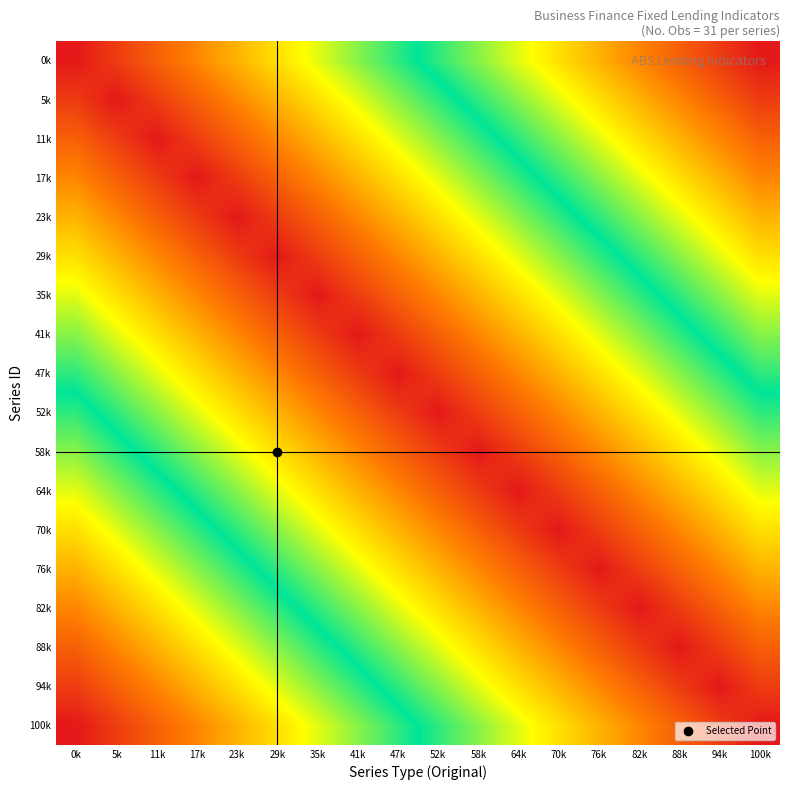

Reading left to right, what are all the values shown in this chart?

0k: 0k=0.0	5k=0.1	11k=0.1	17k=0.2	23k=0.2	29k=0.3	35k=0.4	41k=0.4	47k=0.5	52k=0.5	58k=0.6	64k=0.6	70k=0.7	76k=0.8	82k=0.8	88k=0.9	94k=0.9	100k=1.0
5k: 0k=0.1	5k=0.0	11k=0.1	17k=0.1	23k=0.2	29k=0.2	35k=0.3	41k=0.4	47k=0.4	52k=0.5	58k=0.5	64k=0.6	70k=0.6	76k=0.7	82k=0.8	88k=0.8	94k=0.9	100k=0.9
11k: 0k=0.1	5k=0.1	11k=0.0	17k=0.1	23k=0.1	29k=0.2	35k=0.2	41k=0.3	47k=0.4	52k=0.4	58k=0.5	64k=0.5	70k=0.6	76k=0.6	82k=0.7	88k=0.8	94k=0.8	100k=0.9
17k: 0k=0.2	5k=0.1	11k=0.1	17k=0.0	23k=0.1	29k=0.1	35k=0.2	41k=0.2	47k=0.3	52k=0.4	58k=0.4	64k=0.5	70k=0.5	76k=0.6	82k=0.6	88k=0.7	94k=0.8	100k=0.8
23k: 0k=0.2	5k=0.2	11k=0.1	17k=0.1	23k=0.0	29k=0.1	35k=0.1	41k=0.2	47k=0.2	52k=0.3	58k=0.4	64k=0.4	70k=0.5	76k=0.5	82k=0.6	88k=0.6	94k=0.7	100k=0.8
29k: 0k=0.3	5k=0.2	11k=0.2	17k=0.1	23k=0.1	29k=0.0	35k=0.1	41k=0.1	47k=0.2	52k=0.2	58k=0.3	64k=0.4	70k=0.4	76k=0.5	82k=0.5	88k=0.6	94k=0.6	100k=0.7
35k: 0k=0.4	5k=0.3	11k=0.2	17k=0.2	23k=0.1	29k=0.1	35k=0.0	41k=0.1	47k=0.1	52k=0.2	58k=0.2	64k=0.3	70k=0.4	76k=0.4	82k=0.5	88k=0.5	94k=0.6	100k=0.6
41k: 0k=0.4	5k=0.4	11k=0.3	17k=0.2	23k=0.2	29k=0.1	35k=0.1	41k=0.0	47k=0.1	52k=0.1	58k=0.2	64k=0.2	70k=0.3	76k=0.4	82k=0.4	88k=0.5	94k=0.5	100k=0.6
47k: 0k=0.5	5k=0.4	11k=0.4	17k=0.3	23k=0.2	29k=0.2	35k=0.1	41k=0.1	47k=0.0	52k=0.1	58k=0.1	64k=0.2	70k=0.2	76k=0.3	82k=0.4	88k=0.4	94k=0.5	100k=0.5
52k: 0k=0.5	5k=0.5	11k=0.4	17k=0.4	23k=0.3	29k=0.2	35k=0.2	41k=0.1	47k=0.1	52k=0.0	58k=0.1	64k=0.1	70k=0.2	76k=0.2	82k=0.3	88k=0.4	94k=0.4	100k=0.5
58k: 0k=0.6	5k=0.5	11k=0.5	17k=0.4	23k=0.4	29k=0.3	35k=0.2	41k=0.2	47k=0.1	52k=0.1	58k=0.0	64k=0.1	70k=0.1	76k=0.2	82k=0.2	88k=0.3	94k=0.4	100k=0.4
64k: 0k=0.6	5k=0.6	11k=0.5	17k=0.5	23k=0.4	29k=0.4	35k=0.3	41k=0.2	47k=0.2	52k=0.1	58k=0.1	64k=0.0	70k=0.1	76k=0.1	82k=0.2	88k=0.2	94k=0.3	100k=0.4
70k: 0k=0.7	5k=0.6	11k=0.6	17k=0.5	23k=0.5	29k=0.4	35k=0.4	41k=0.3	47k=0.2	52k=0.2	58k=0.1	64k=0.1	70k=0.0	76k=0.1	82k=0.1	88k=0.2	94k=0.2	100k=0.3
76k: 0k=0.8	5k=0.7	11k=0.6	17k=0.6	23k=0.5	29k=0.5	35k=0.4	41k=0.4	47k=0.3	52k=0.2	58k=0.2	64k=0.1	70k=0.1	76k=0.0	82k=0.1	88k=0.1	94k=0.2	100k=0.2
82k: 0k=0.8	5k=0.8	11k=0.7	17k=0.6	23k=0.6	29k=0.5	35k=0.5	41k=0.4	47k=0.4	52k=0.3	58k=0.2	64k=0.2	70k=0.1	76k=0.1	82k=0.0	88k=0.1	94k=0.1	100k=0.2
88k: 0k=0.9	5k=0.8	11k=0.8	17k=0.7	23k=0.6	29k=0.6	35k=0.5	41k=0.5	47k=0.4	52k=0.4	58k=0.3	64k=0.2	70k=0.2	76k=0.1	82k=0.1	88k=0.0	94k=0.1	100k=0.1
94k: 0k=0.9	5k=0.9	11k=0.8	17k=0.8	23k=0.7	29k=0.6	35k=0.6	41k=0.5	47k=0.5	52k=0.4	58k=0.4	64k=0.3	70k=0.2	76k=0.2	82k=0.1	88k=0.1	94k=0.0	100k=0.1
100k: 0k=1.0	5k=0.9	11k=0.9	17k=0.8	23k=0.8	29k=0.7	35k=0.6	41k=0.6	47k=0.5	52k=0.5	58k=0.4	64k=0.4	70k=0.3	76k=0.2	82k=0.2	88k=0.1	94k=0.1	100k=0.0